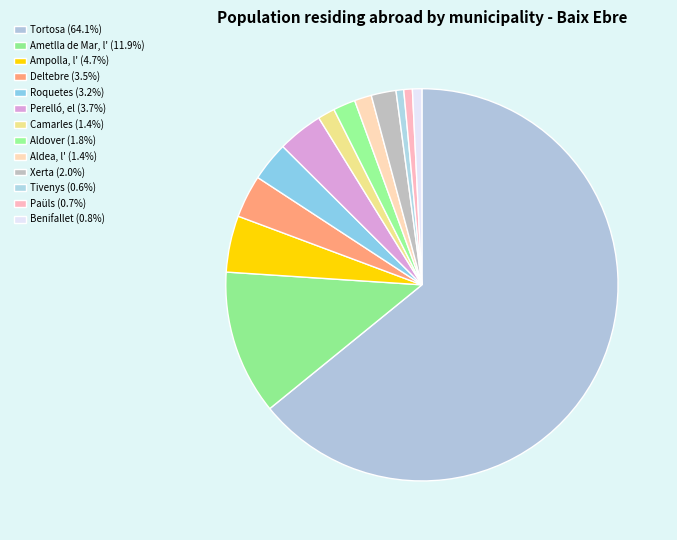

To the nearest percent, what is the average slice percentage?

8%